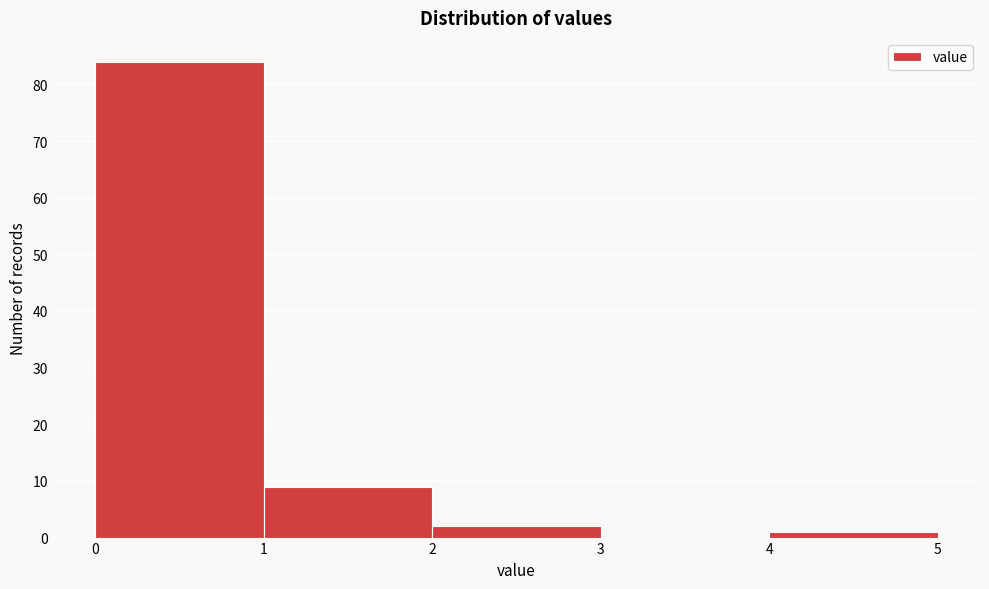

What is the height of the bar covering 2 to 3 on the x-axis? The values are not printed on the chart, so give them approximately, as read against the axis.

2